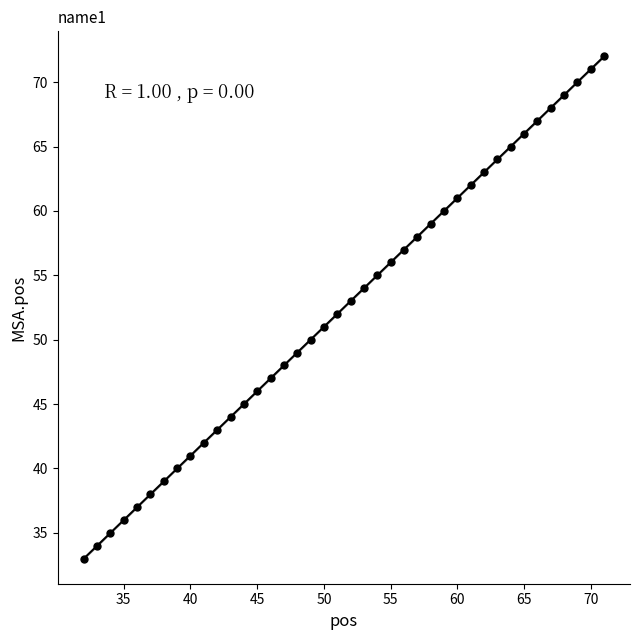

What is the range of Y values (max minus min)?

39